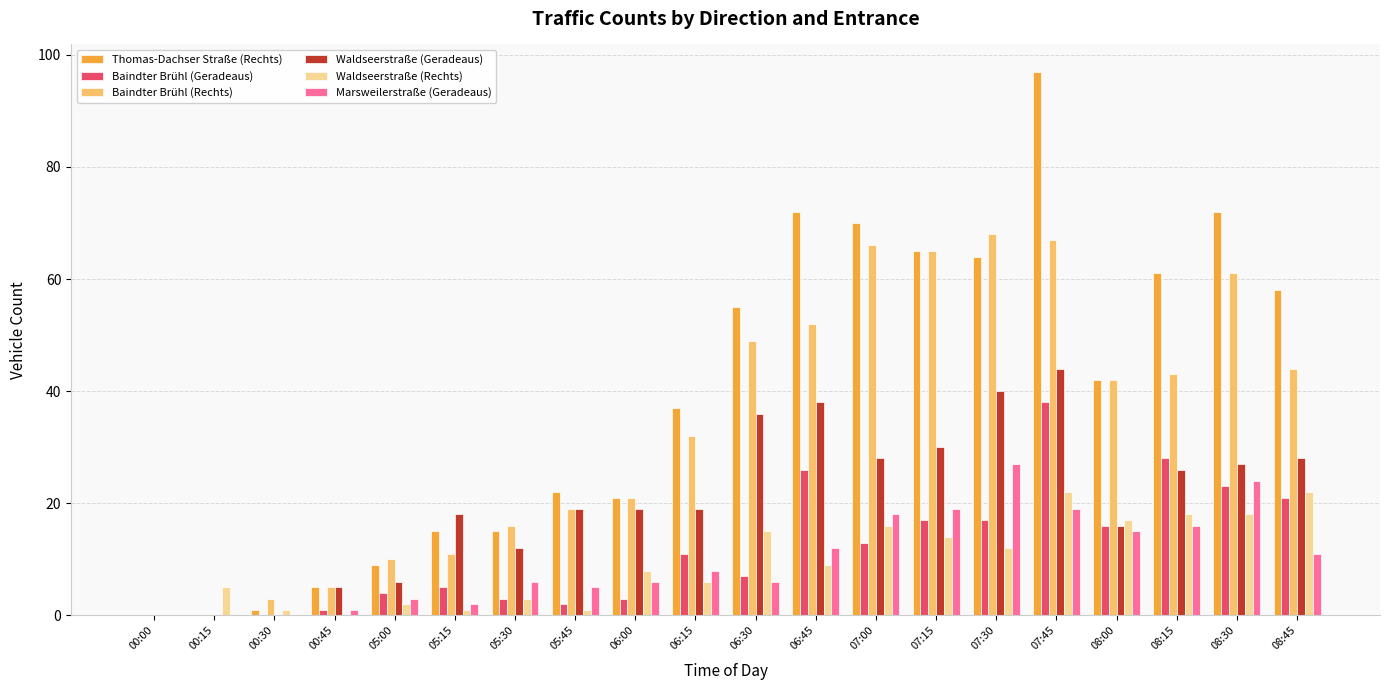

Reading right to left, what are all the values shown in this chart?

Thomas-Dachser Straße (Rechts): 58	72	61	42	97	64	65	70	72	55	37	21	22	15	15	9	5	1	0	0
Baindter Brühl (Geradeaus): 21	23	28	16	38	17	17	13	26	7	11	3	2	3	5	4	1	0	0	0
Baindter Brühl (Rechts): 44	61	43	42	67	68	65	66	52	49	32	21	19	16	11	10	5	3	0	0
Waldseerstraße (Geradeaus): 28	27	26	16	44	40	30	28	38	36	19	19	19	12	18	6	5	0	0	0
Waldseerstraße (Rechts): 22	18	18	17	22	12	14	16	9	15	6	8	1	3	1	2	0	1	5	0
Marsweilerstraße (Geradeaus): 11	24	16	15	19	27	19	18	12	6	8	6	5	6	2	3	1	0	0	0